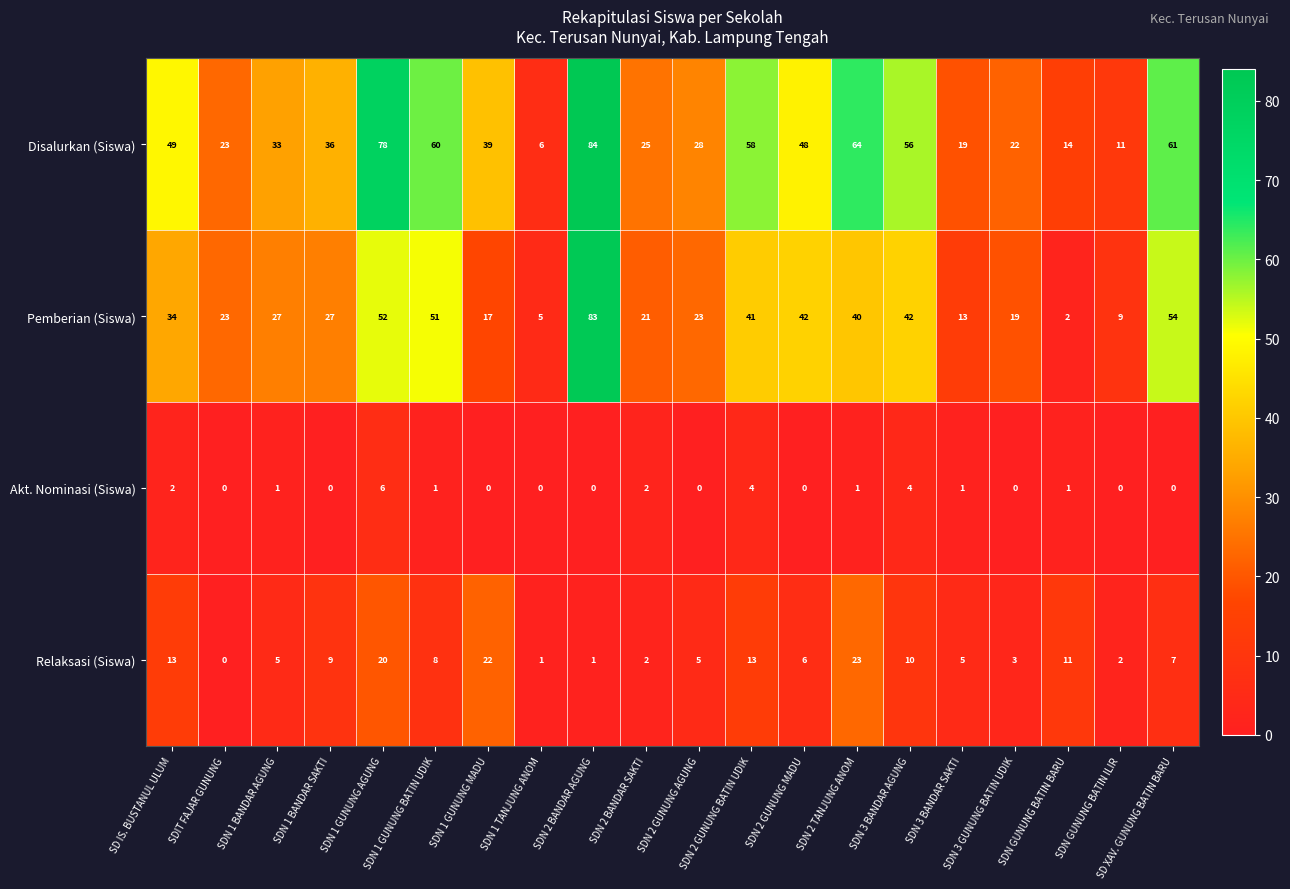

What is the total value across all series at SDN 3 BANDAR SAKTI?

38